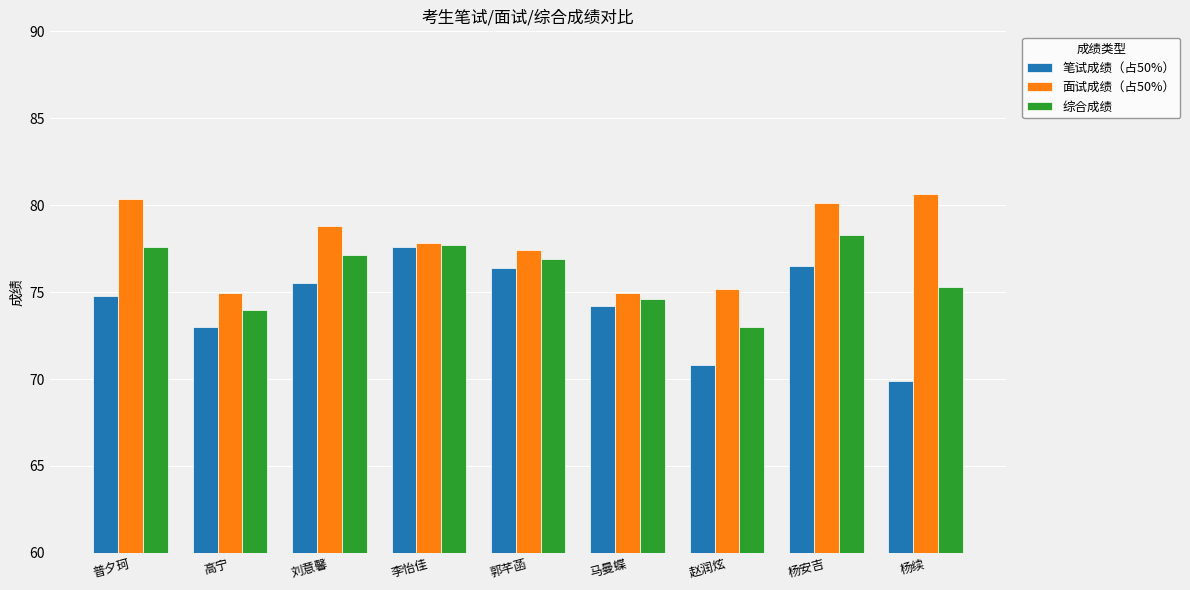

Is it true that 面试成绩（占50%） equals 77.4 at 郭芊菡?

True